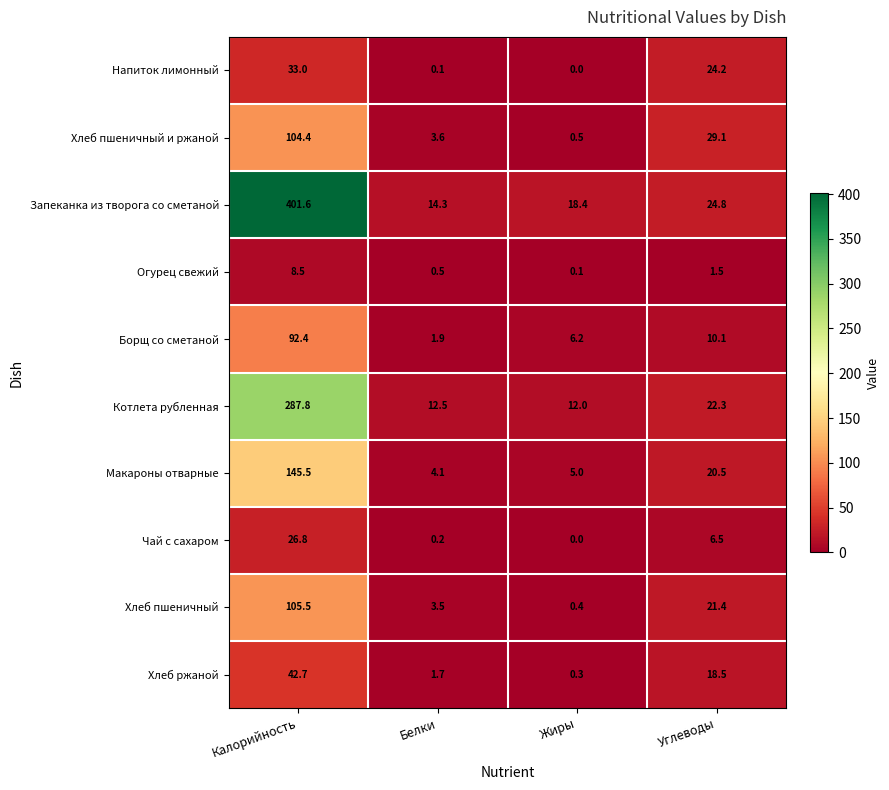

At Калорийность, list the series in order from largest to smallest.

Запеканка из творога со сметаной, Котлета рубленная, Макароны отварные, Хлеб пшеничный, Хлеб пшеничный и ржаной, Борщ со сметаной, Хлеб ржаной, Напиток лимонный, Чай с сахаром, Огурец свежий